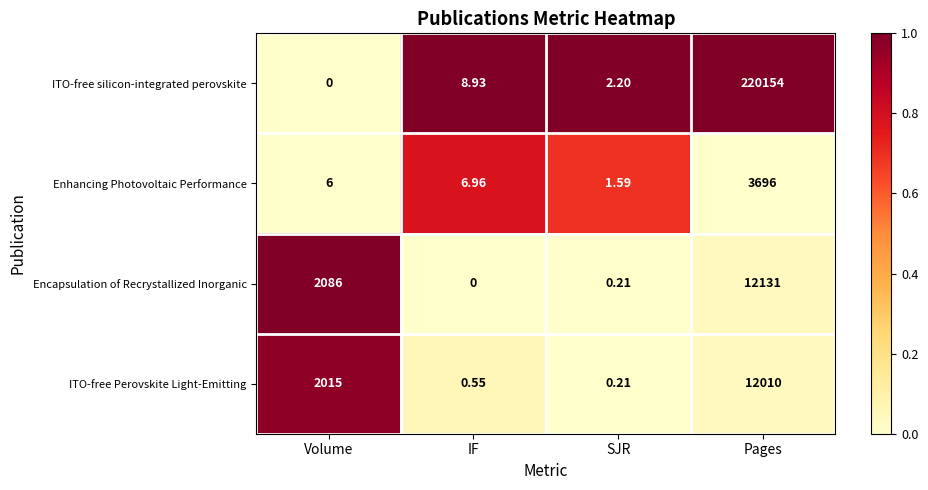

How many data points in ITO-free silicon-integrated perovskite are less than 8?

2